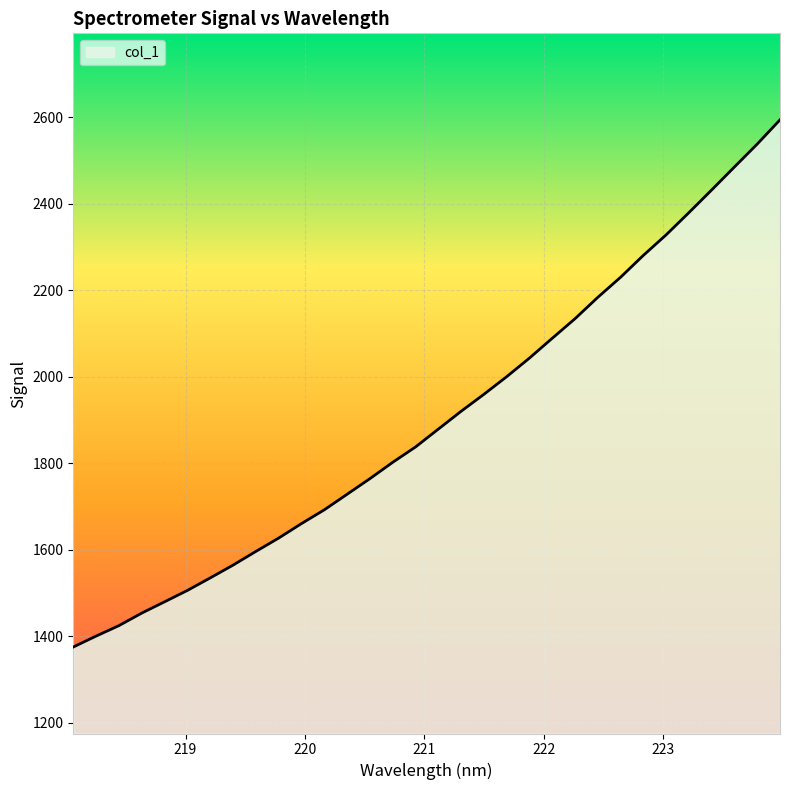

What is the difference between the maximum and minimum values?

1219.3